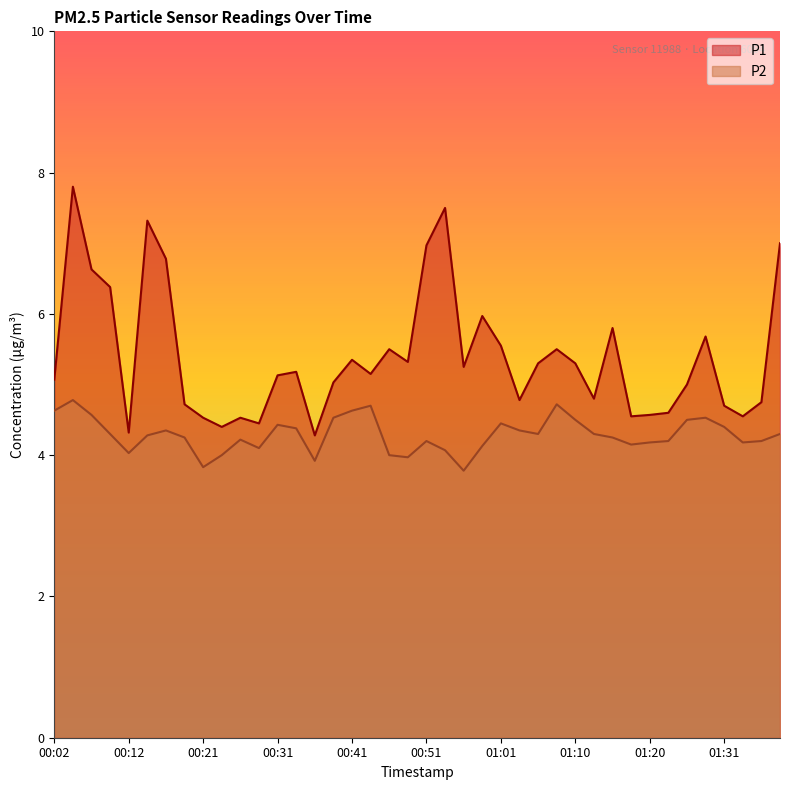

What is the highest value of the P1 series?

7.8